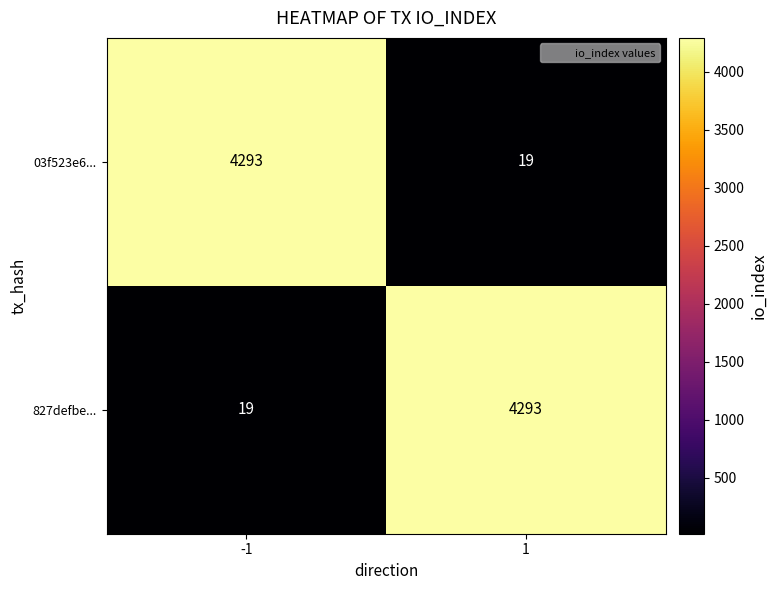

Reading left to right, list all the values displayed in this chart.

03f523e6...: 4293	19
827defbe...: 19	4293